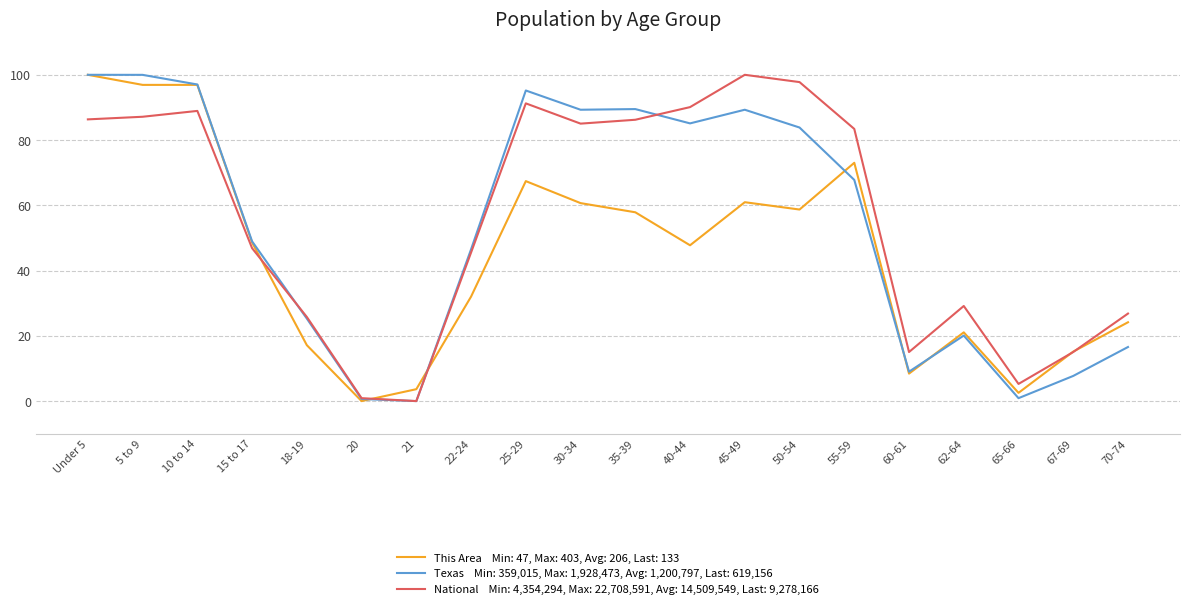

What is the spread (max minus min) of values at 10 to 14?

8.1